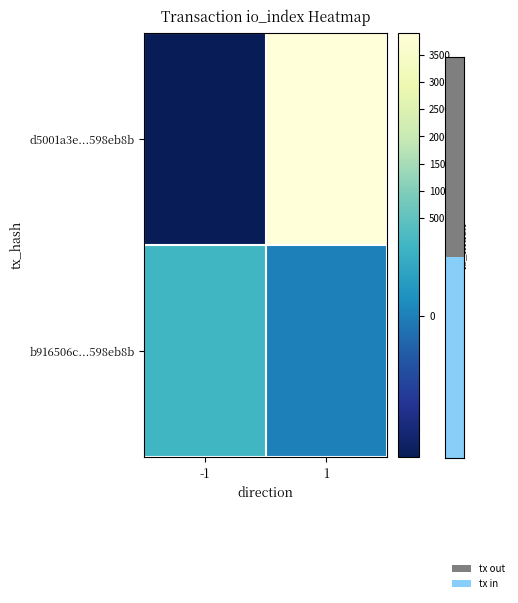

Rank the series at 1 from lowest to highest value.

b916506c...598eb8b, d5001a3e...598eb8b